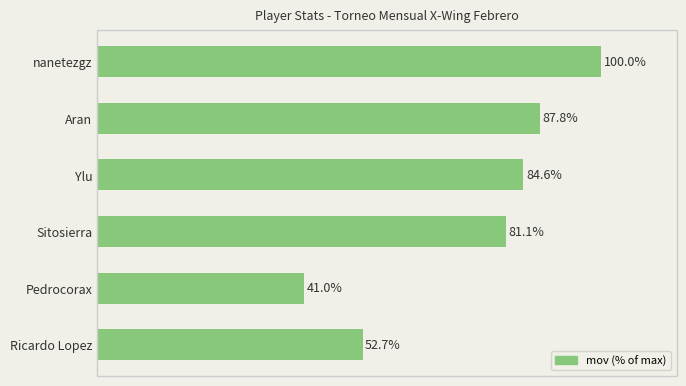

Are the bars horizontal?

Yes